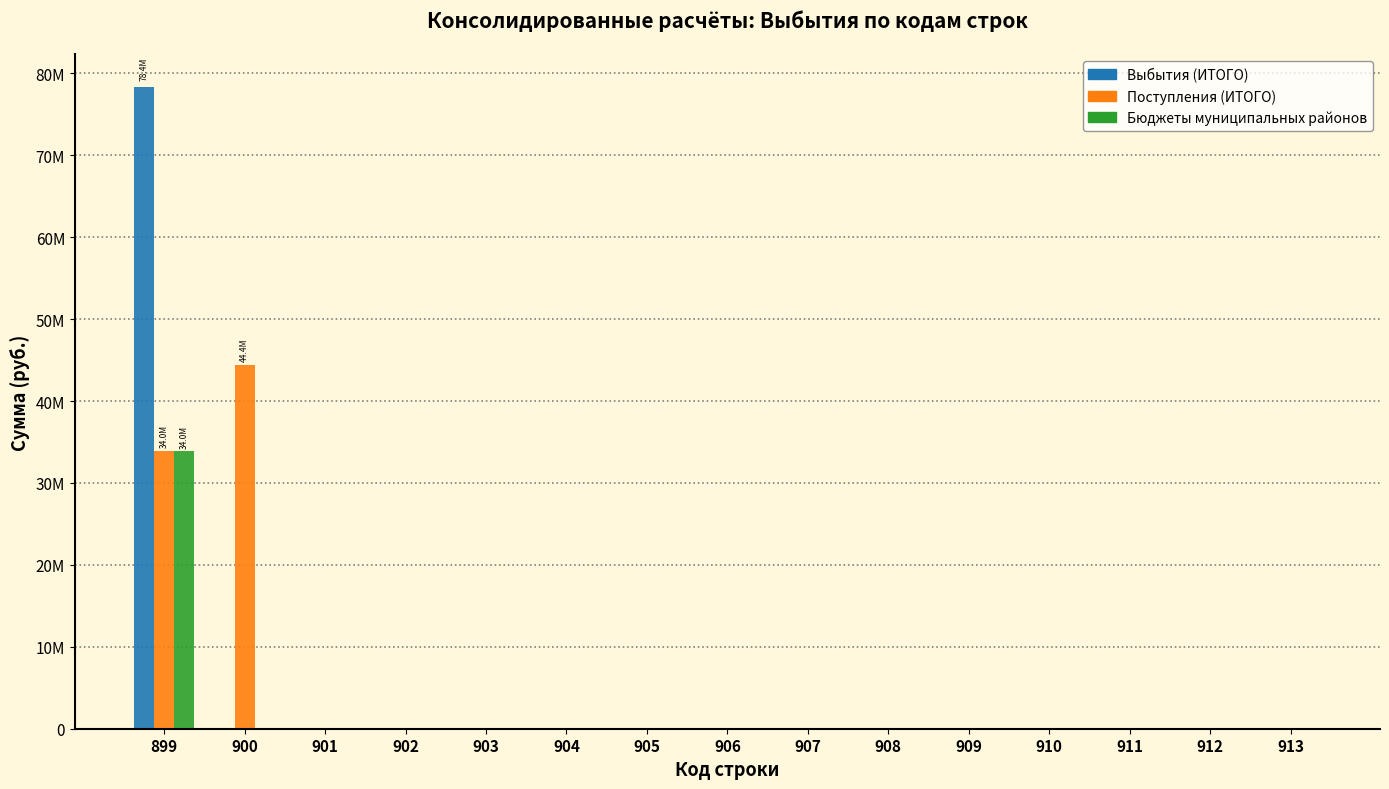

What are all the series names shown in the legend?

Выбытия (ИТОГО), Поступления (ИТОГО), Бюджеты муниципальных районов